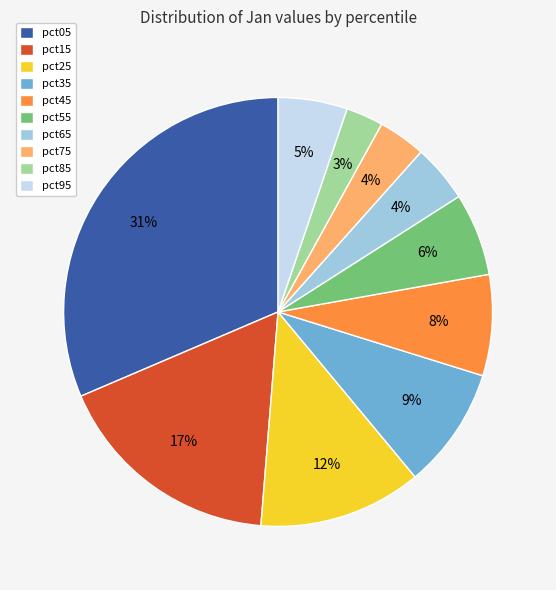

Count the number of slices in the pie.

10